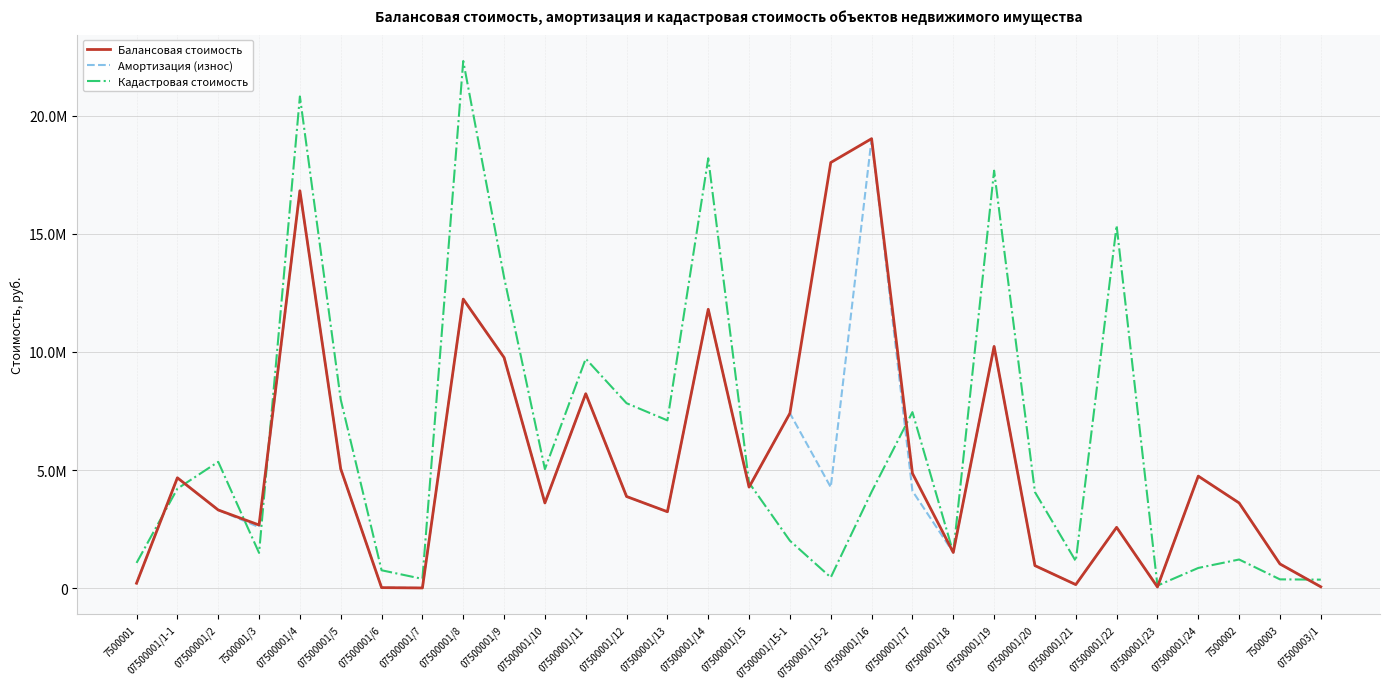

What are all the series names shown in the legend?

Балансовая стоимость, Амортизация (износ), Кадастровая стоимость